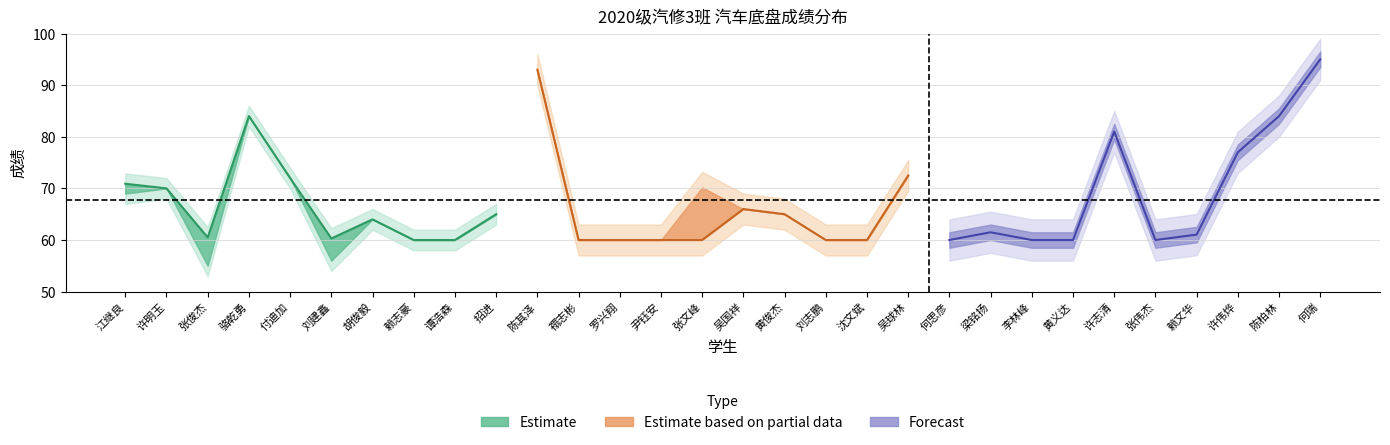

What is the minimum value for Forecast?

60.0